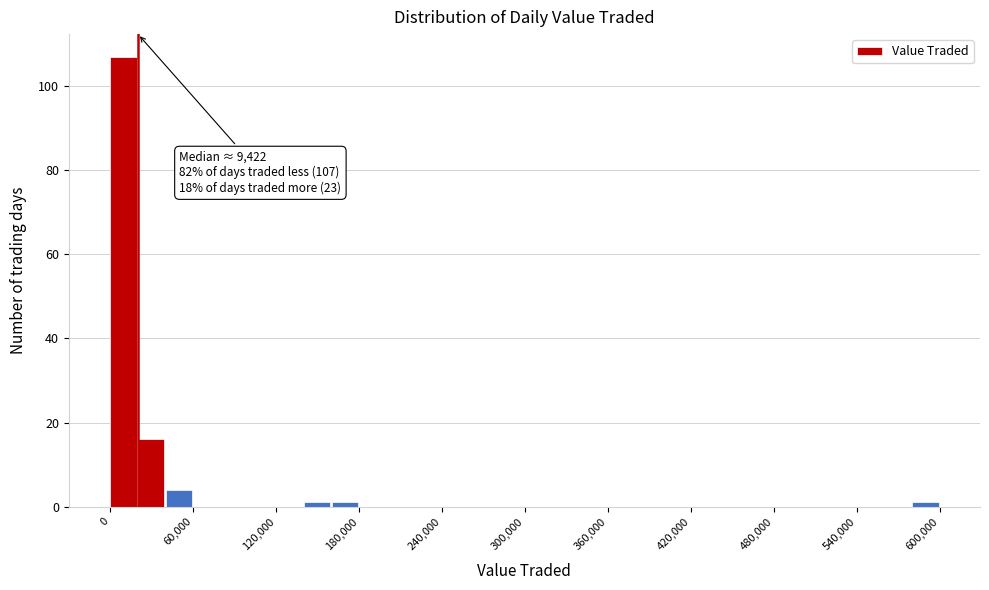

Read against the x-axis, roughly where is the centre of the tallest bar?

10000